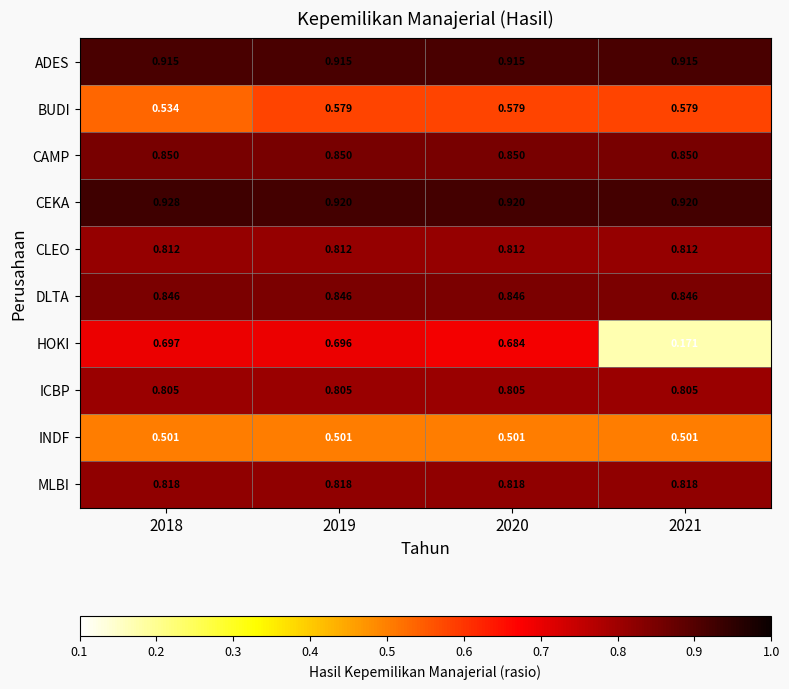

At which category does the chart reach its minimum across all series?

2021